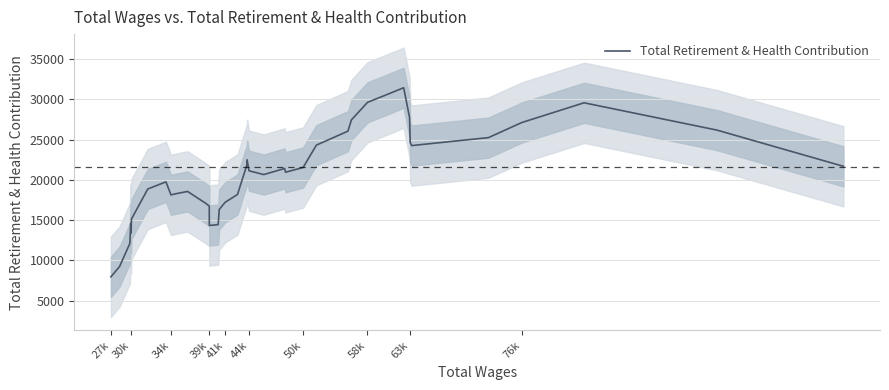

The value of Total Retirement & Health Contribution at 39k is 29207.0. True or false?

False